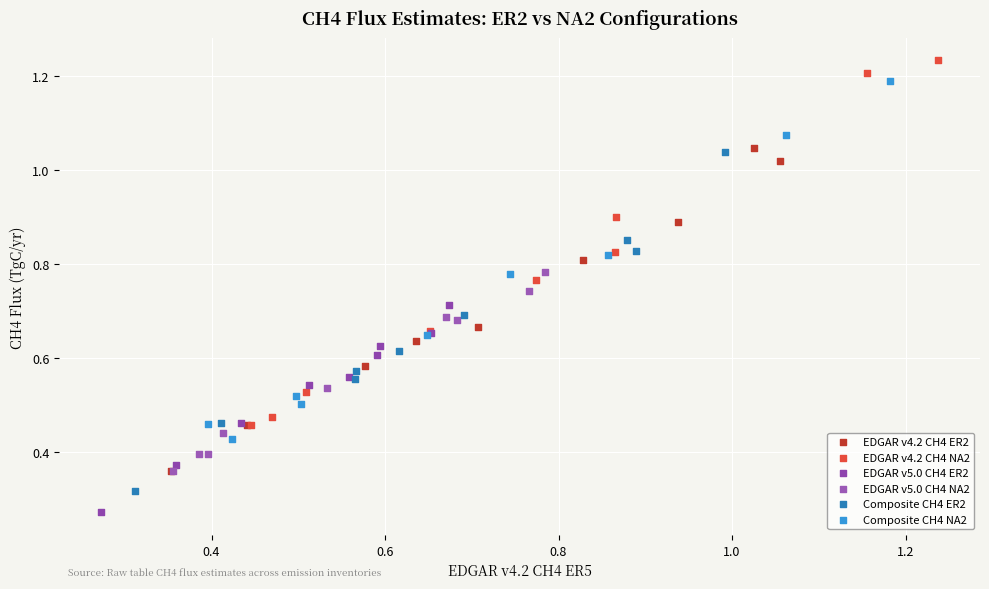

Which series contains the highest Y value?

EDGAR v4.2 CH4 NA2